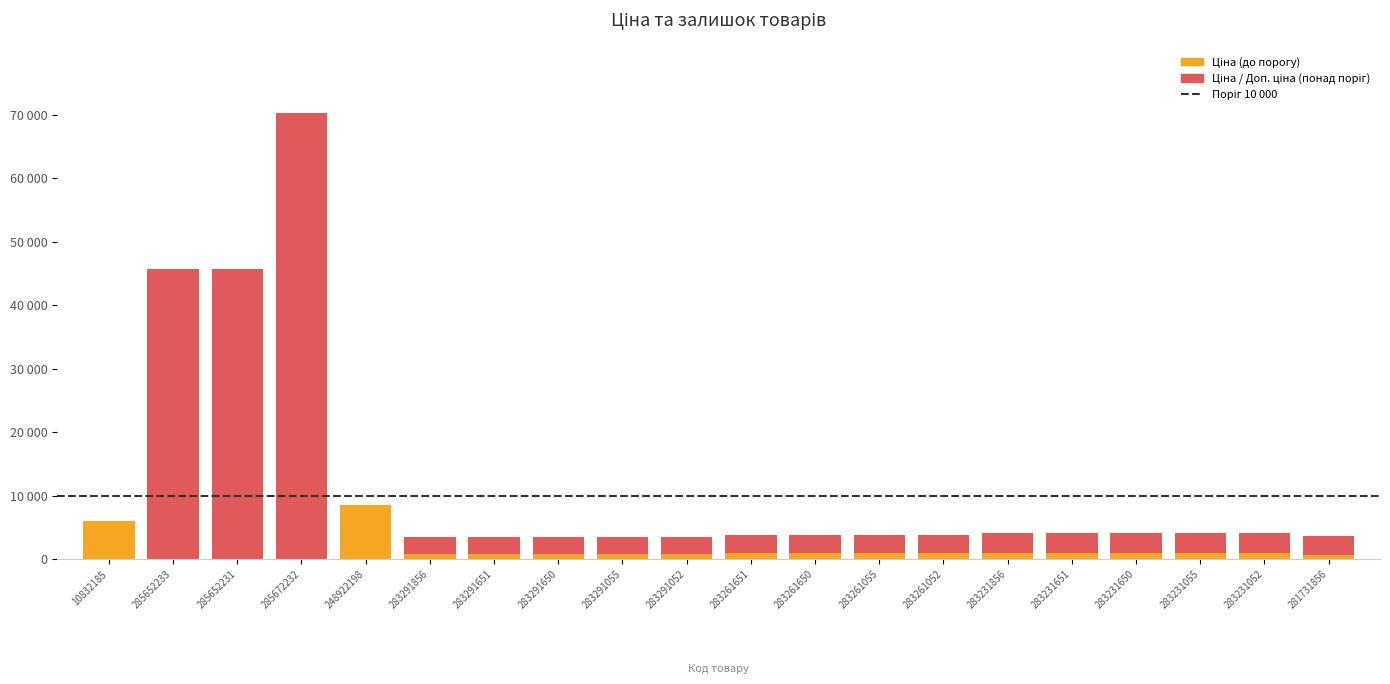

How many series are shown in this chart?

3